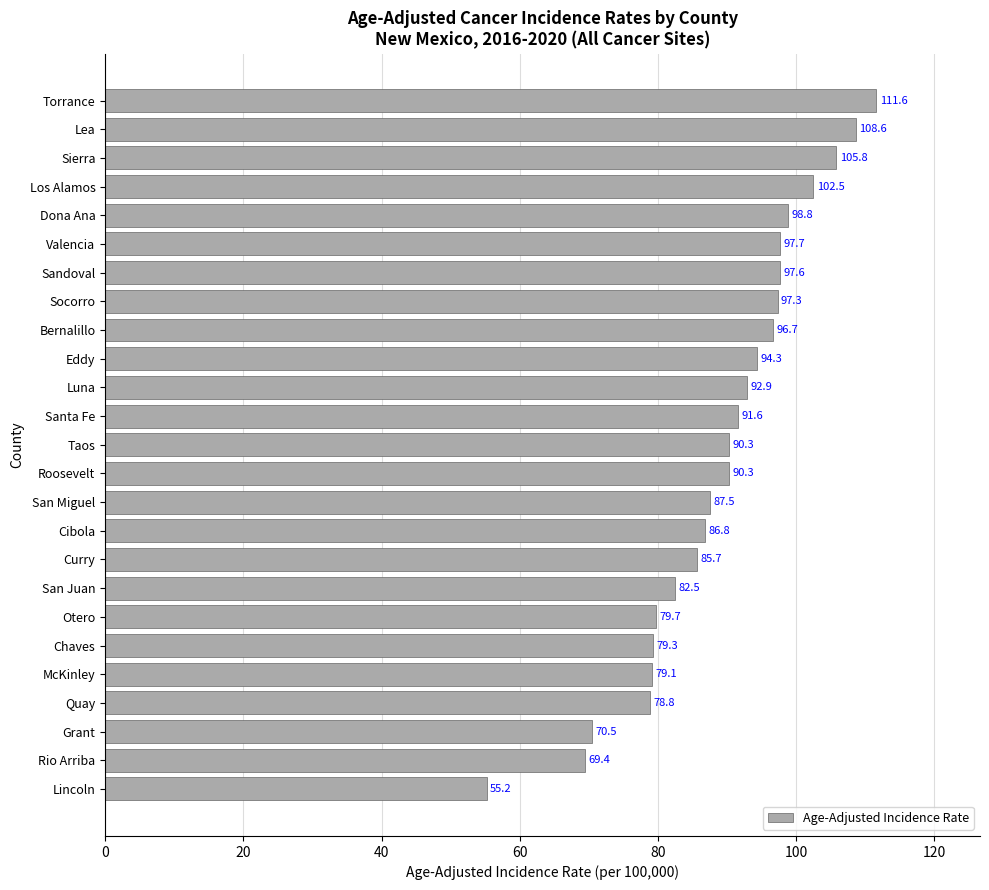

Where is the data nearest to the value 83?

San Juan